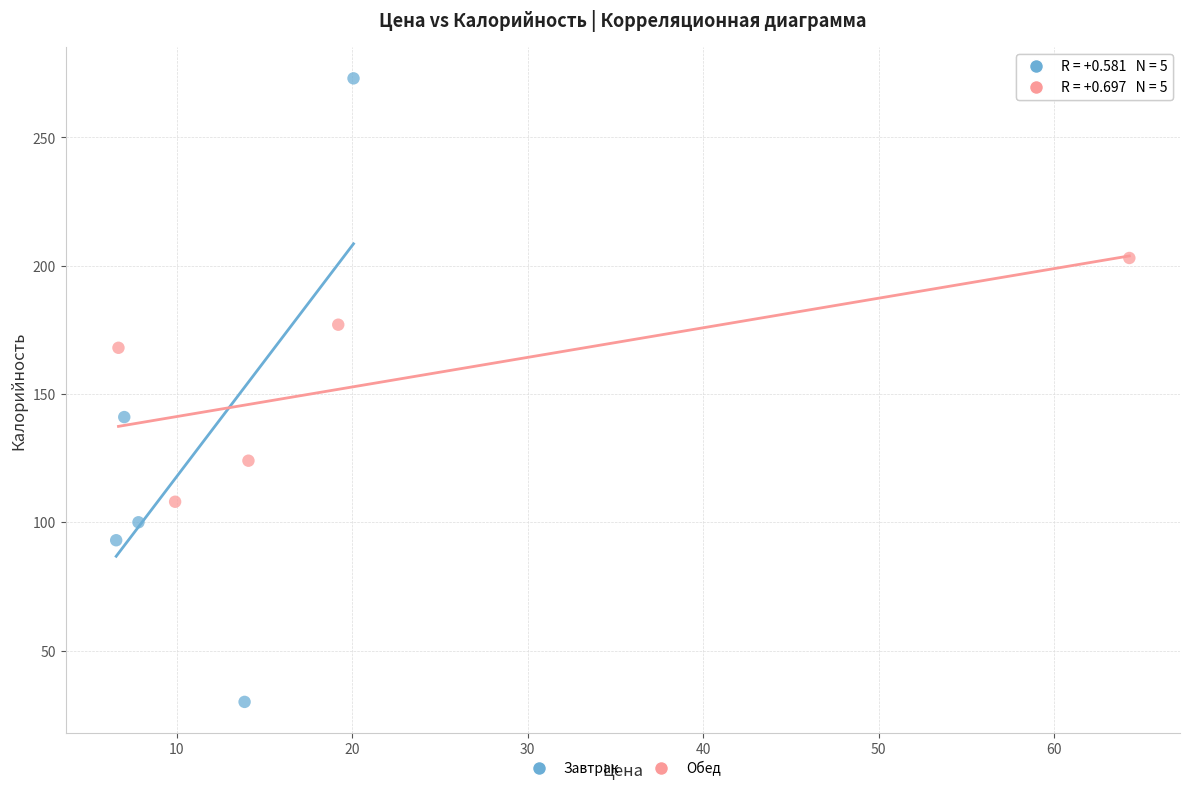

Which series has the widest spread of Y values?

Завтрак